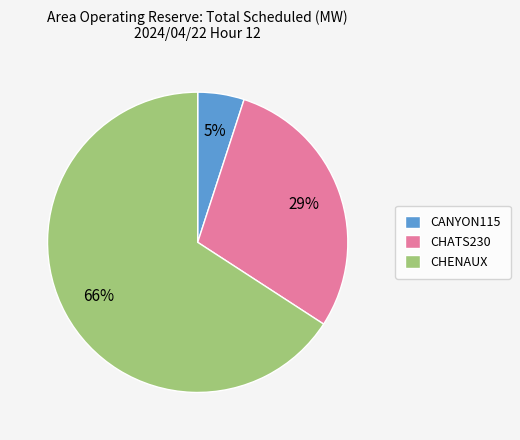

To the nearest percent, what is the average slice percentage?

33%